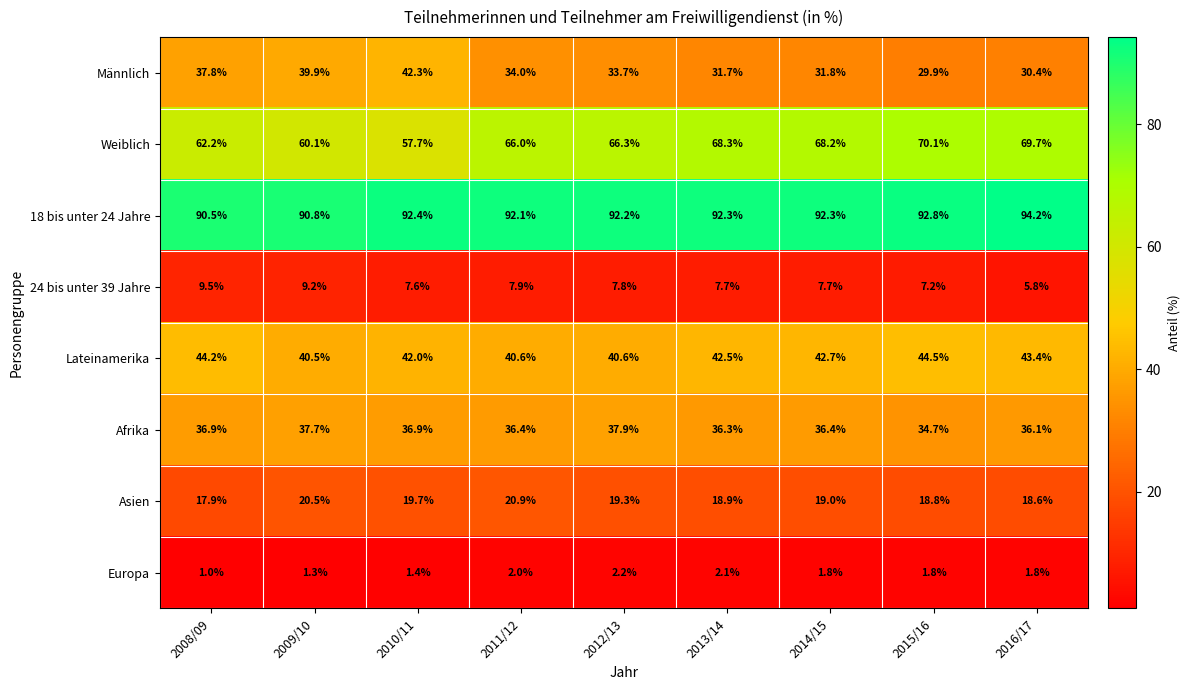

Between 2012/13 and 2016/17, which series saw the biggest shift?

Weiblich